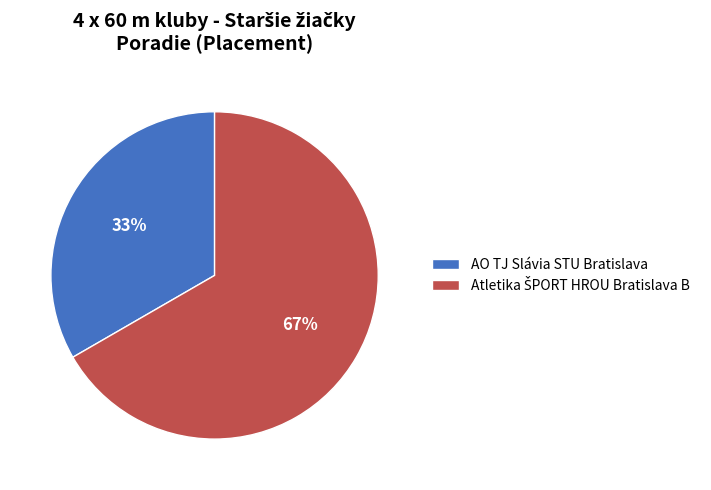

To the nearest percent, what percentage of the pie is AO TJ Slávia STU Bratislava?

33%